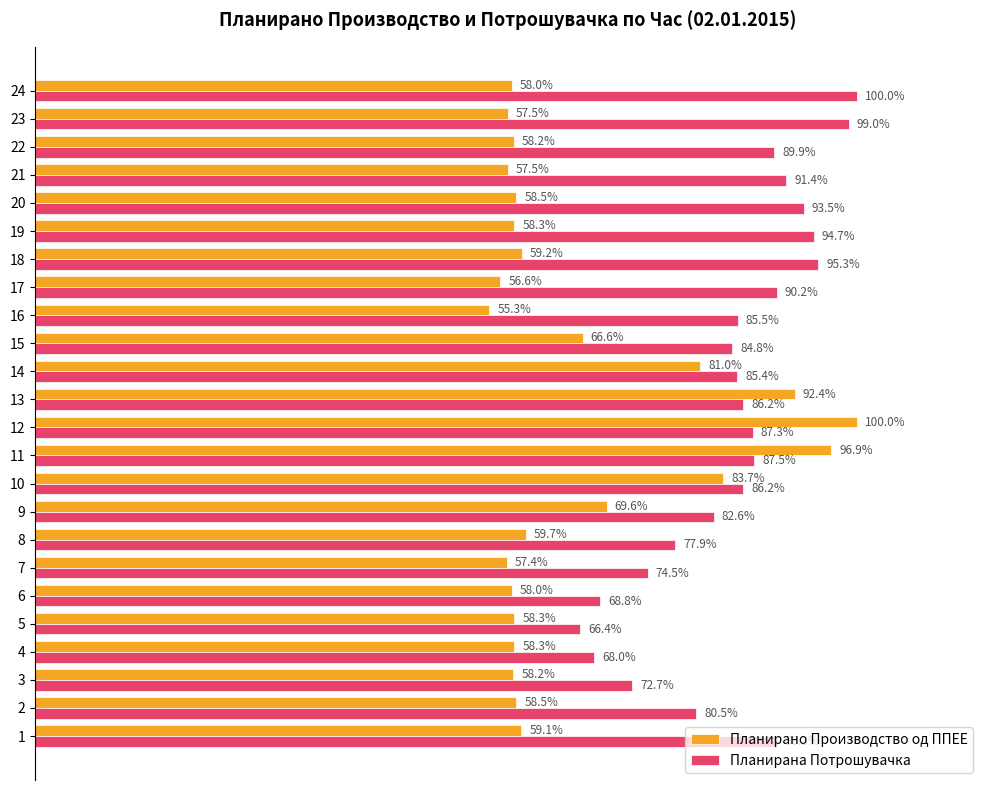

Which series has the largest total across all categories?

Планирана Потрошувачка